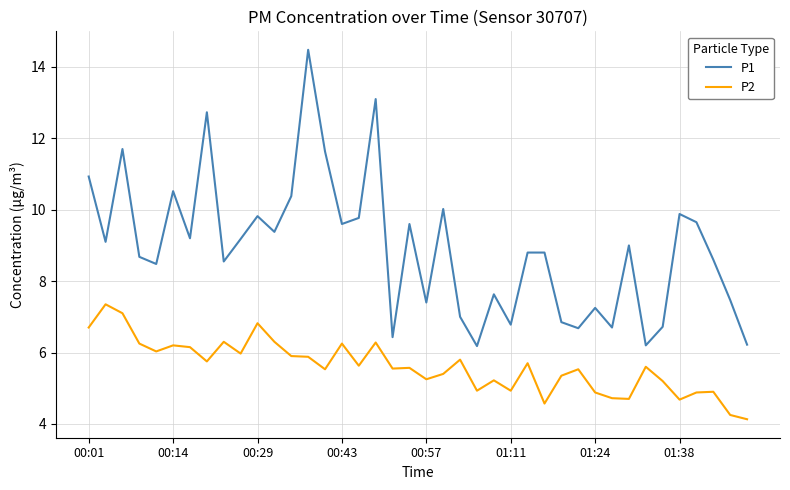

True or false: P2 and P1 intersect in this chart.

False